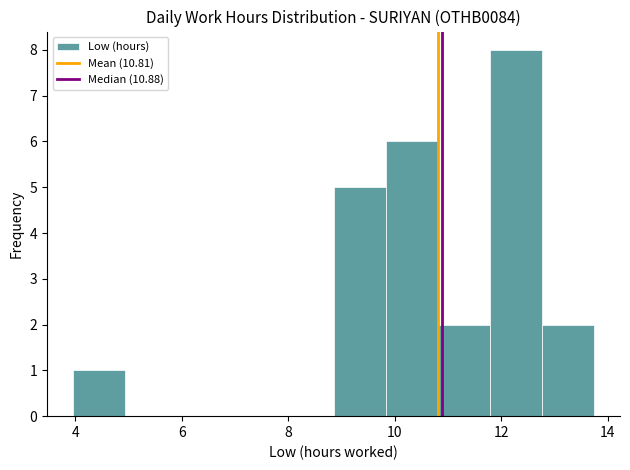

Over which range of the x-axis is the bar tallest?

11.8 to 12.8